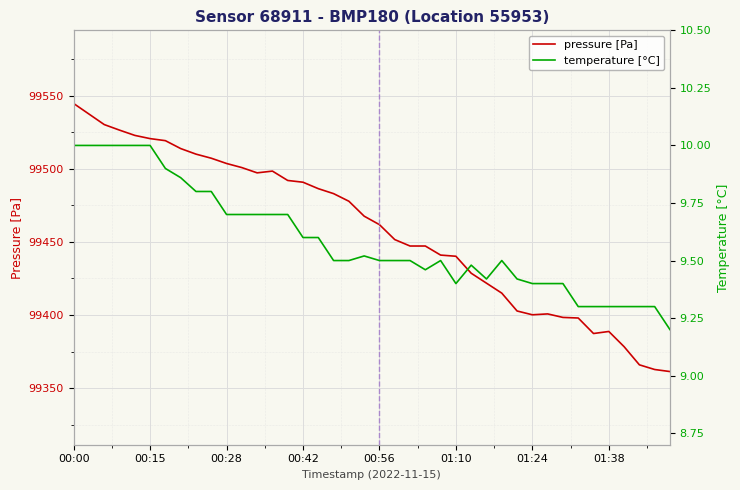

Reading left to right, list all the values displayed in this chart.

pressure [Pa]: 99544.6	99537.4	99530.2	99526.4	99522.8	99520.6	99519.2	99513.8	99510.0	99507.2	99503.6	99500.8	99497.2	99498.4	99492.0	99490.8	99486.4	99483.0	99477.8	99467.6	99461.8	99451.6	99447.2	99447.2	99441.0	99440.2	99428.6	99421.8	99415.0	99402.8	99400.2	99400.8	99398.4	99398.0	99387.4	99388.8	99378.4	99366.0	99362.8	99361.4
temperature [°C]: 10.0	10.0	10.0	10.0	10.0	10.0	9.9	9.9	9.8	9.8	9.7	9.7	9.7	9.7	9.7	9.6	9.6	9.5	9.5	9.5	9.5	9.5	9.5	9.5	9.5	9.4	9.5	9.4	9.5	9.4	9.4	9.4	9.4	9.3	9.3	9.3	9.3	9.3	9.3	9.2